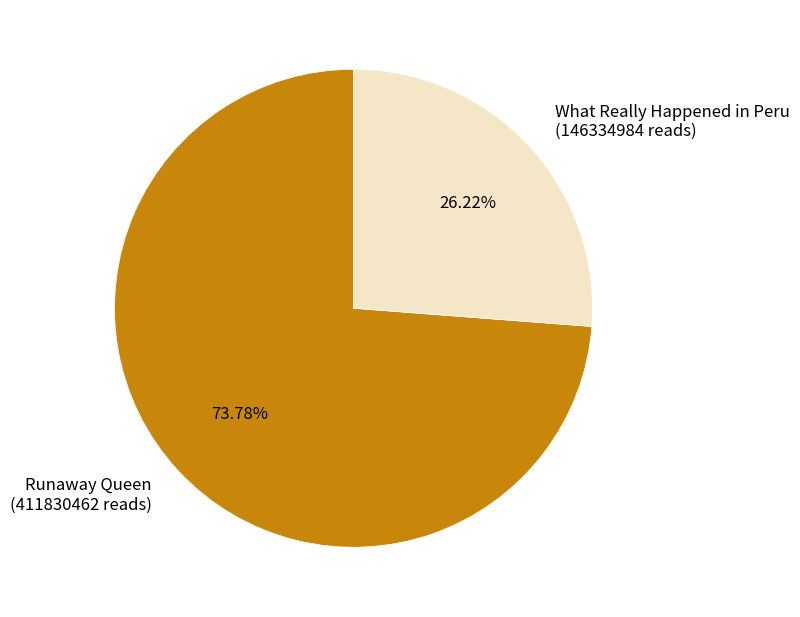

How many segments does this pie chart have?

2